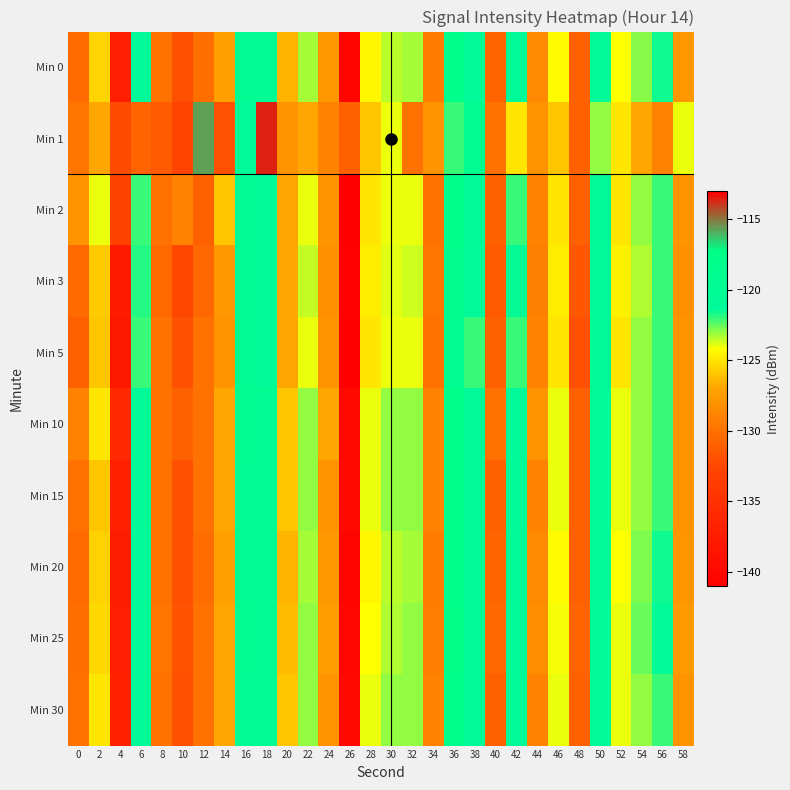

Which series changed the most between 26 and 30?

Min 2